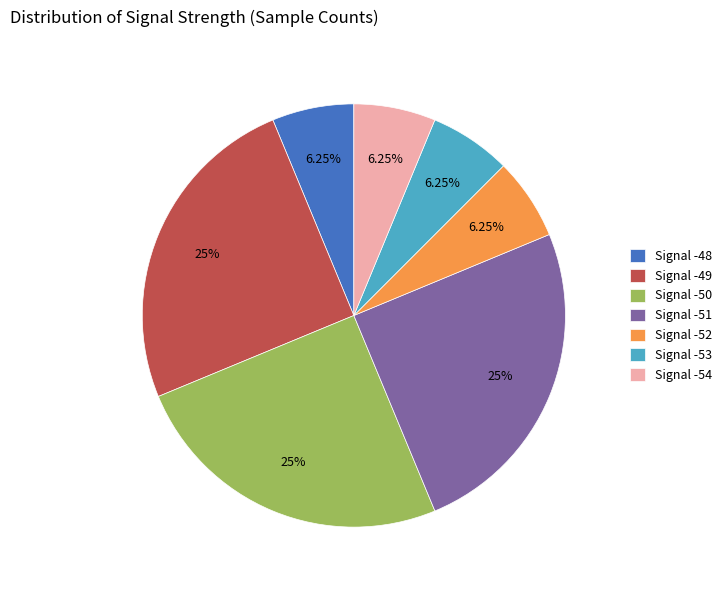

Is there any slice that represents more than half of the pie?

No